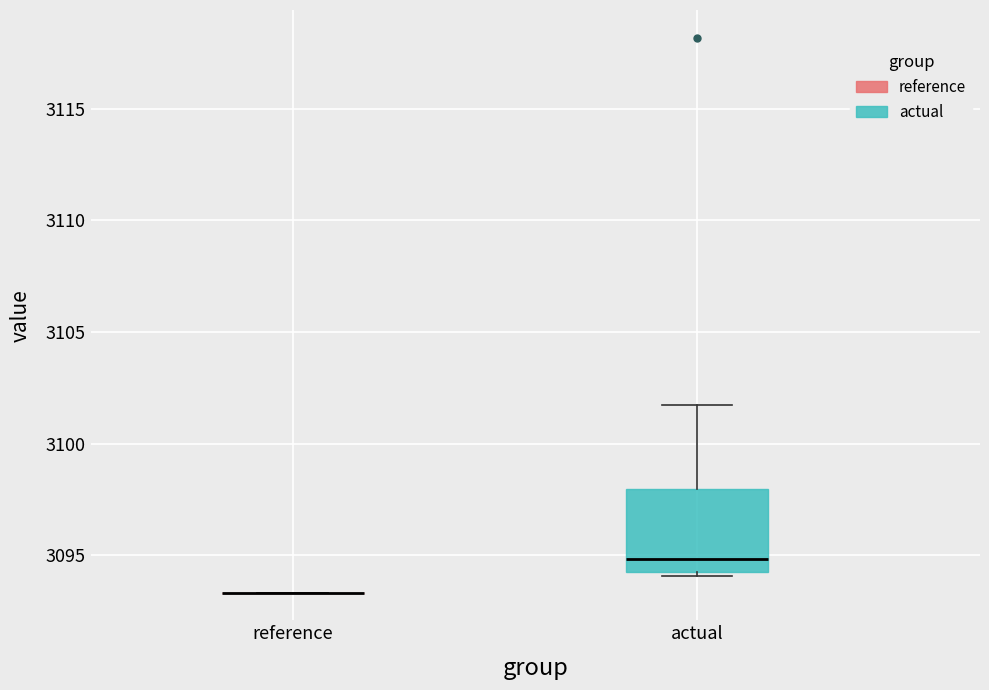

Comparing the boxes themselves (not the whiskers), which one is the tallest?

actual